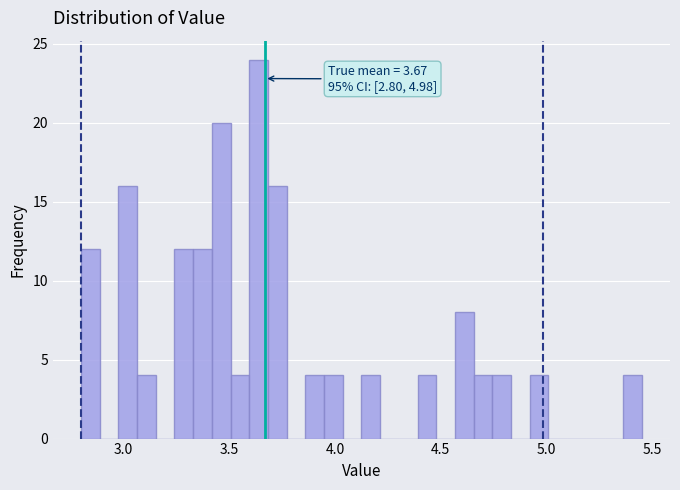

Read against the x-axis, roughly where is the centre of the tallest bar?

3.65